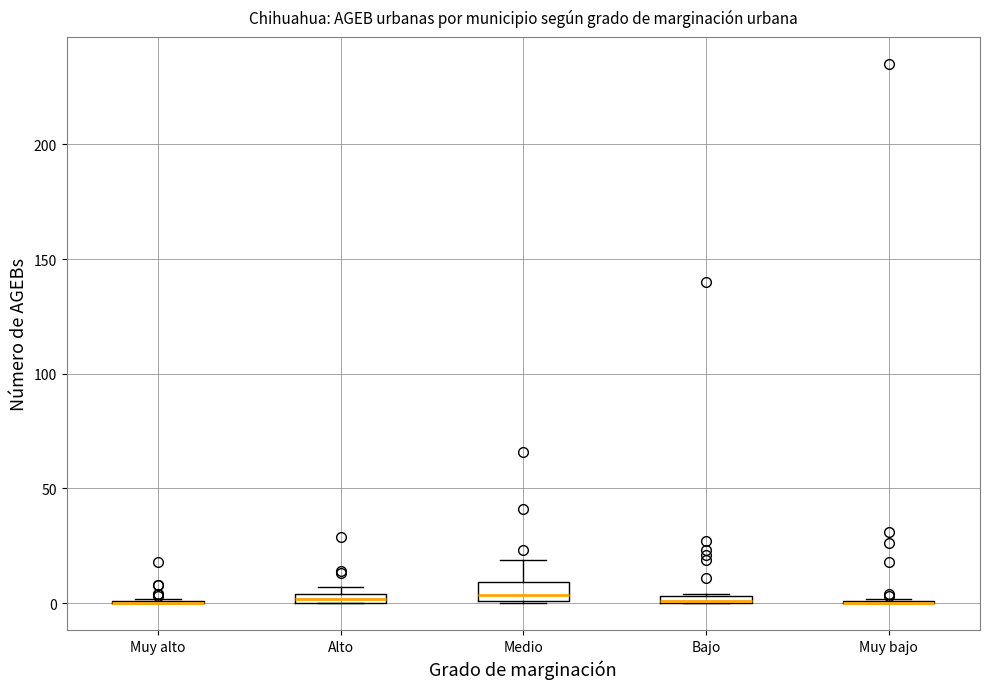

Where is the upper edge of the box for Alto on the y-axis? The values are not printed on the chart, so give them approximately, as read against the axis.

5